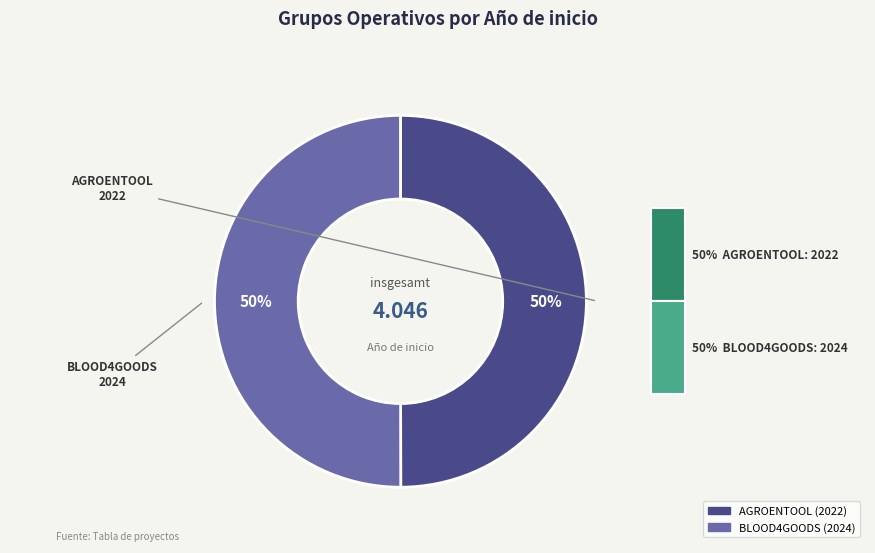

Count the number of slices in the pie.

2